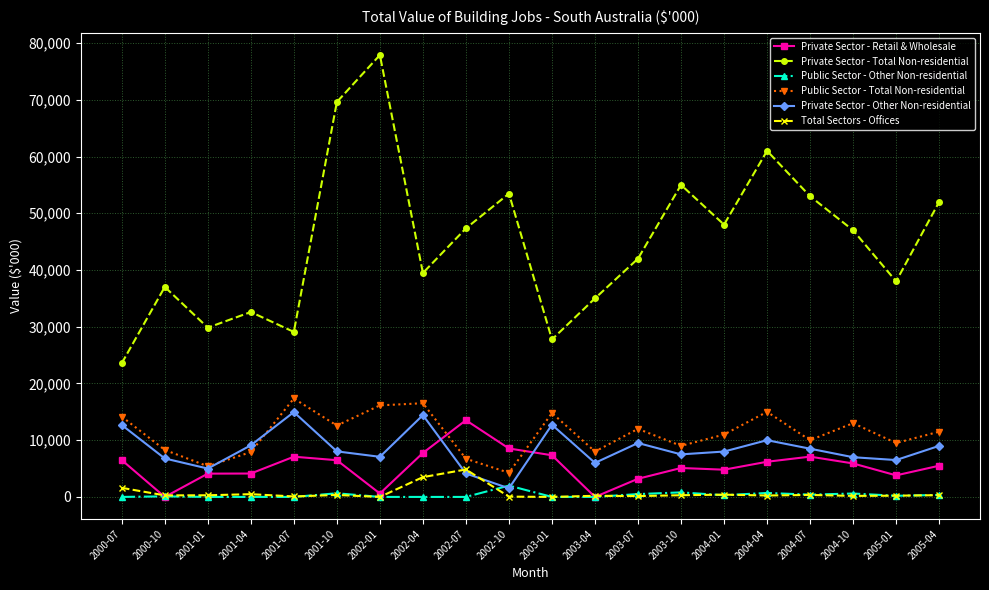

Which series changed the most between 2001-04 and 2004-01?

Private Sector - Total Non-residential